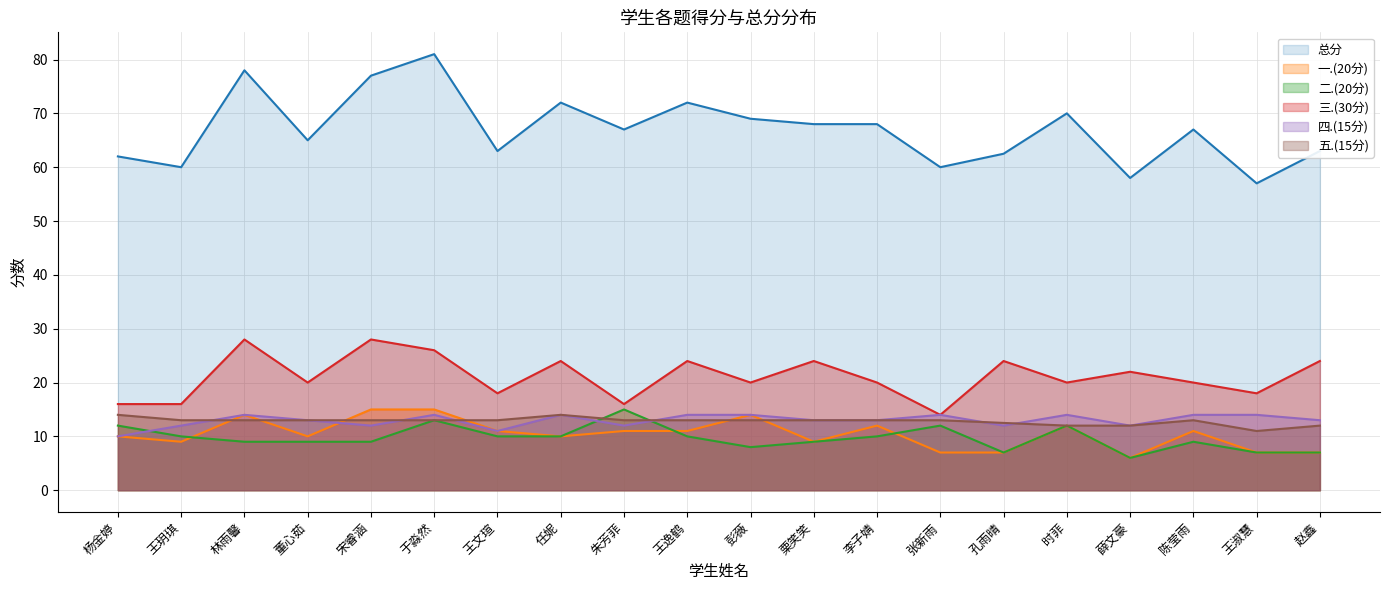

The 总分 series shows 100.6 at 朱芳菲. True or false?

False